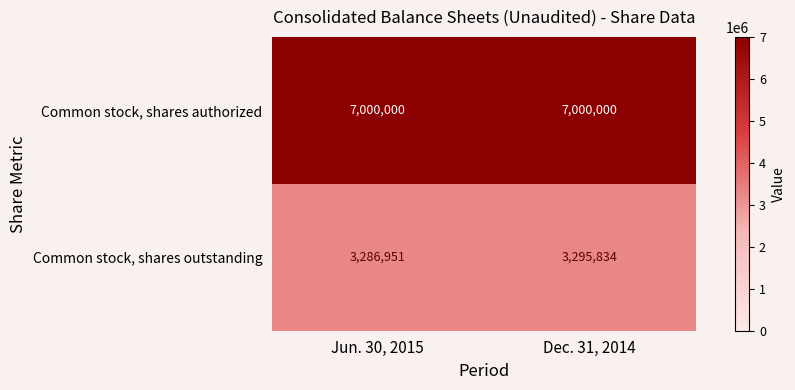

What is the smallest value displayed?

3286951